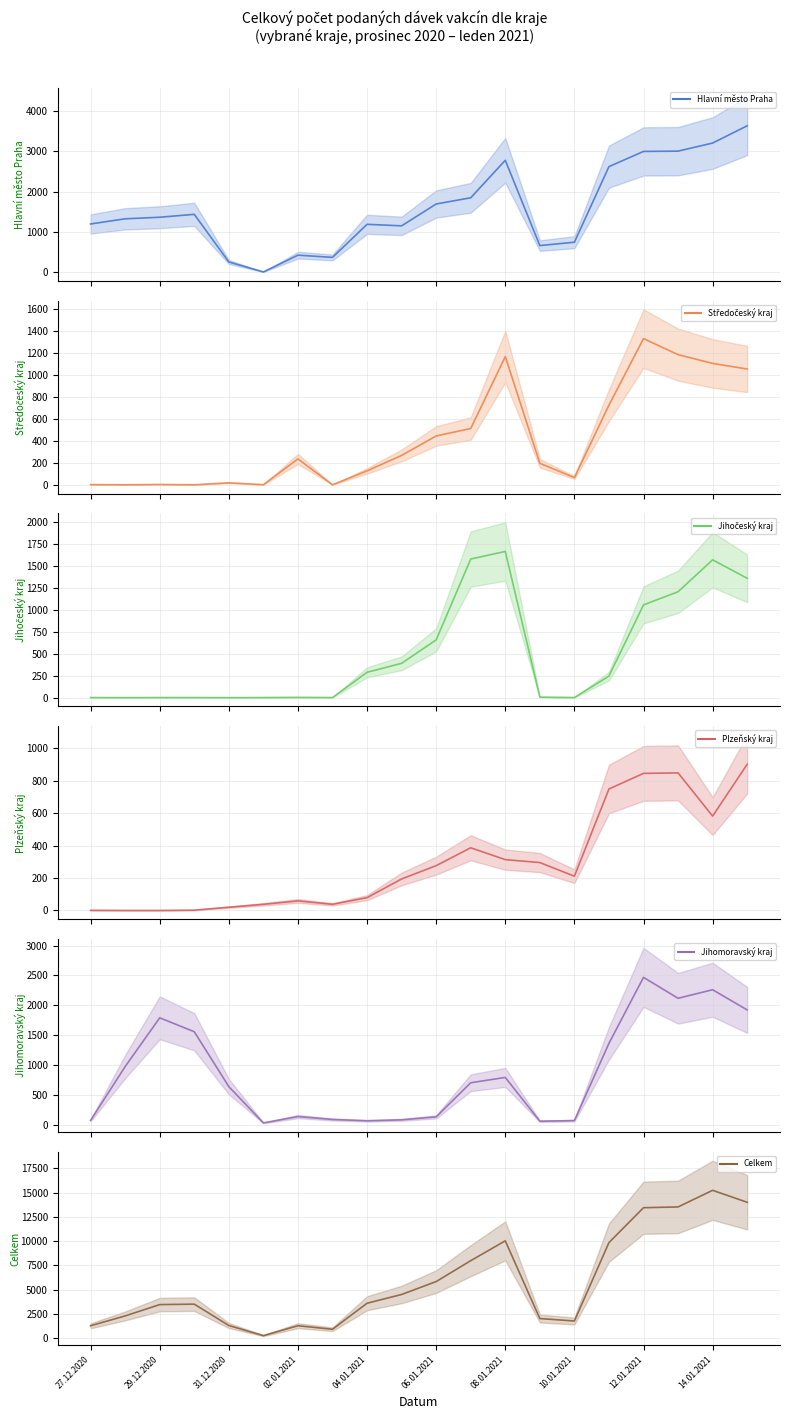

How many values in Jihočeský kraj (mean) are above zero?

18